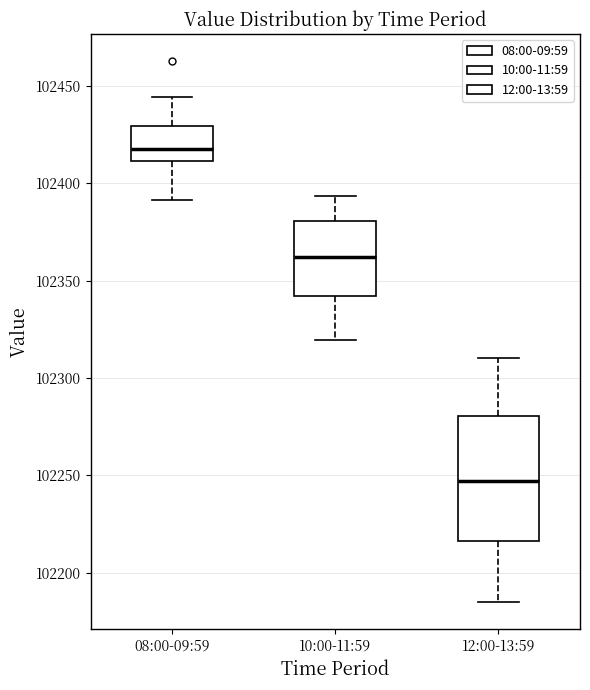

Which box has the highest median line?

08:00-09:59